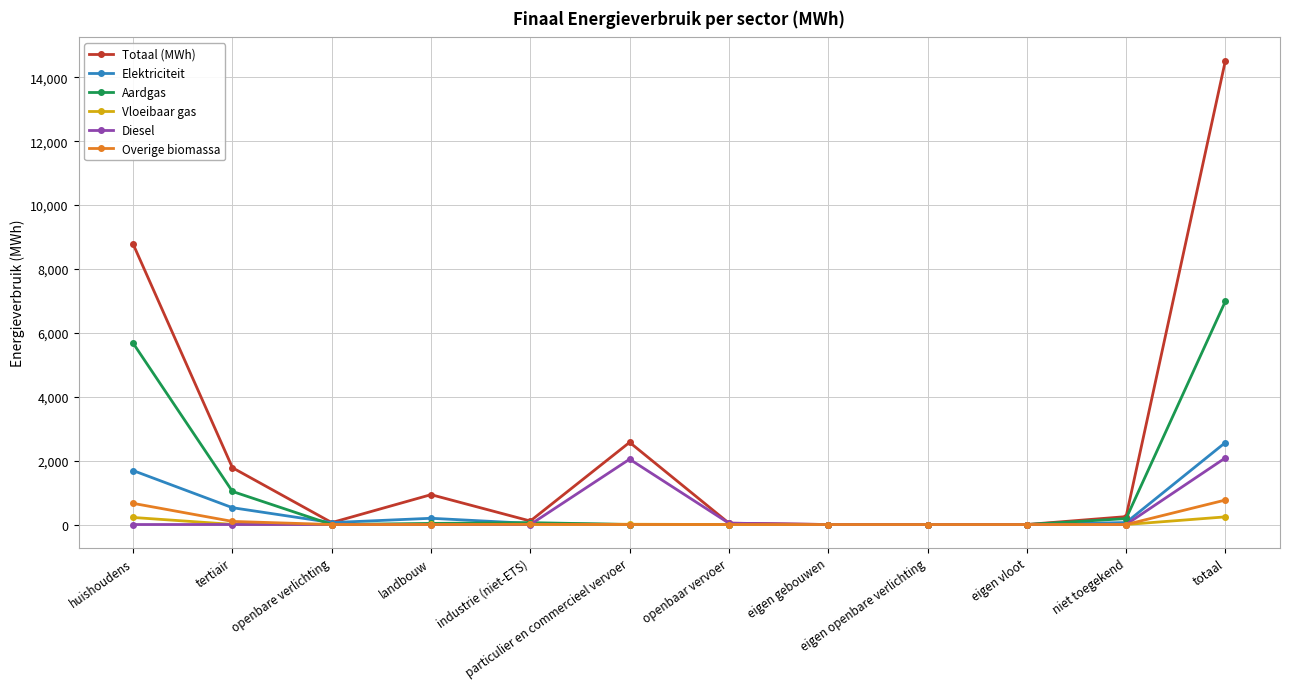

True or false: Diesel has a value of -924.9 at industrie (niet-ETS).

False